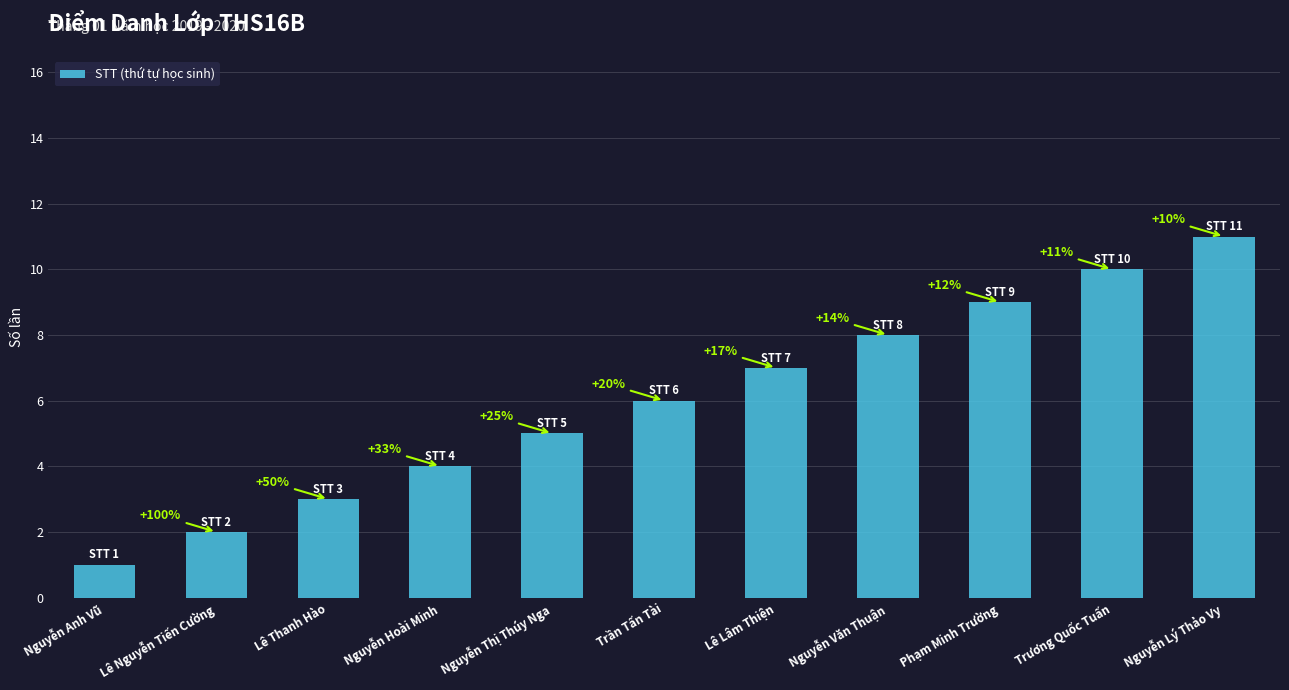

List the labels in order of value, smallest first.

Nguyễn Anh Vũ, Lê Nguyễn Tiến Cường, Lê Thanh Hào, Nguyễn Hoài Minh, Nguyễn Thị Thúy Nga, Trần Tấn Tài, Lê Lâm Thiện, Nguyễn Văn Thuận, Phạm Minh Trường, Trương Quốc Tuấn, Nguyễn Lý Thảo Vy